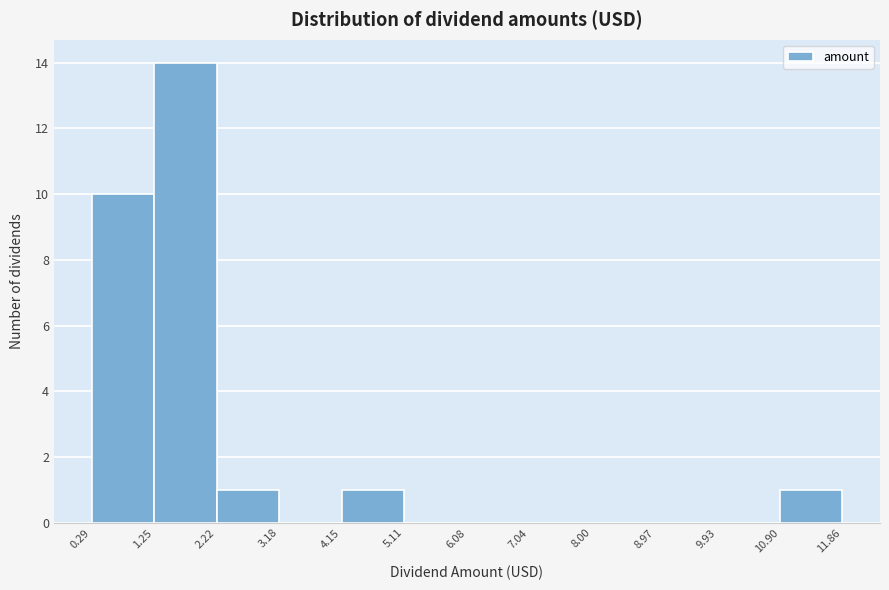

How tall is the bar that spans 1.25 to 2.22 on the x-axis? The values are not printed on the chart, so give them approximately, as read against the axis.

14